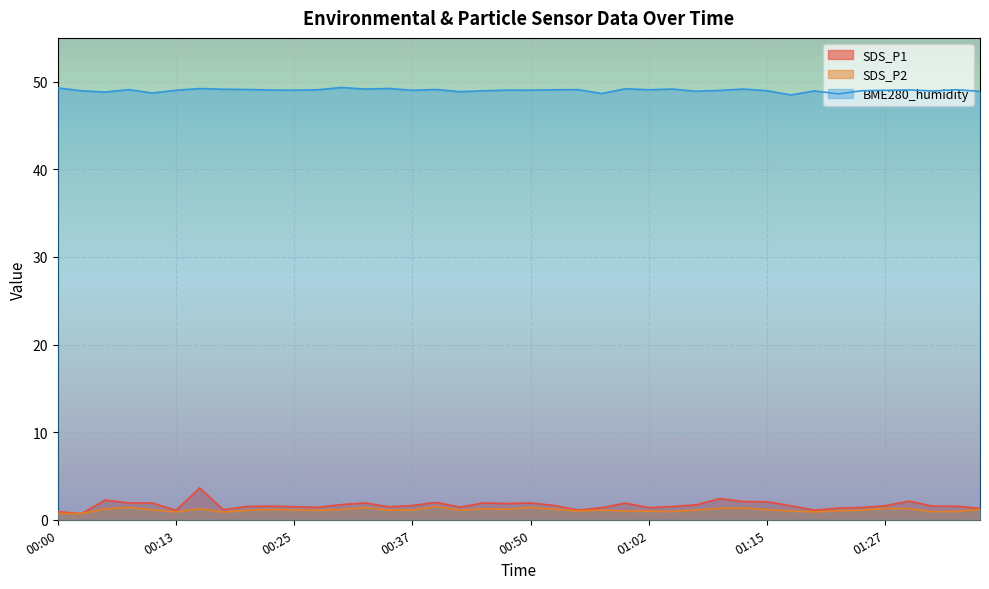

At which category does SDS_P2 reach its first local valley?

00:03